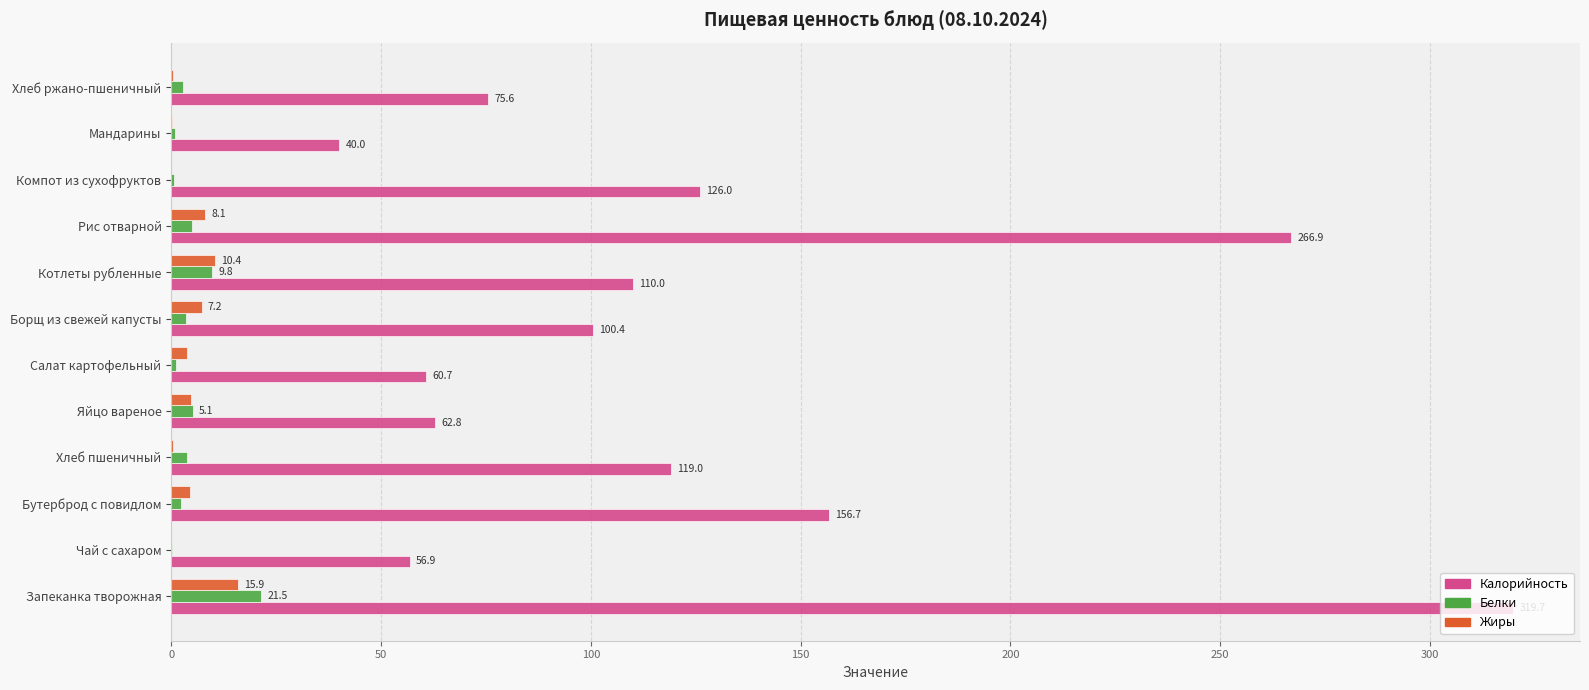

True or false: Жиры has a value of 0.0 at Компот из сухофруктов.

True